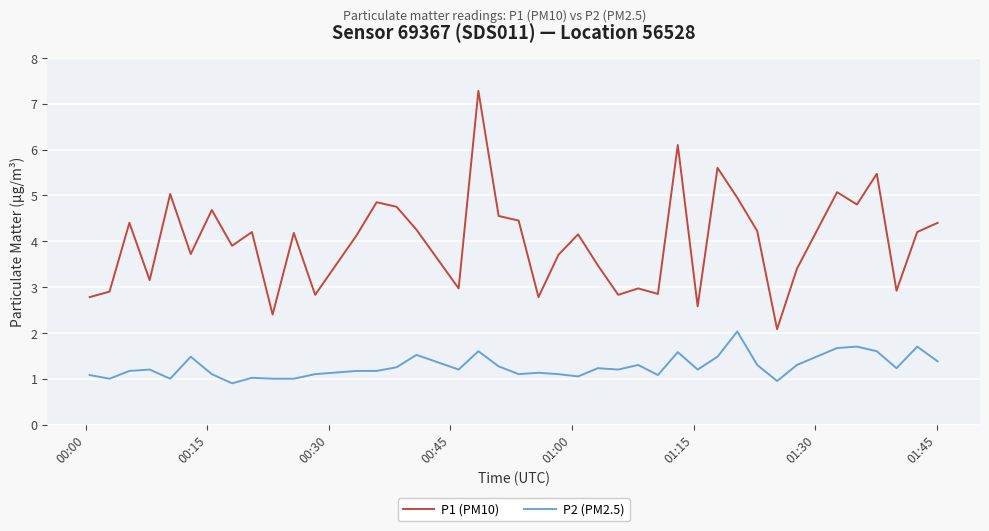

What is the lowest value of the P2 (PM2.5) series?

0.9